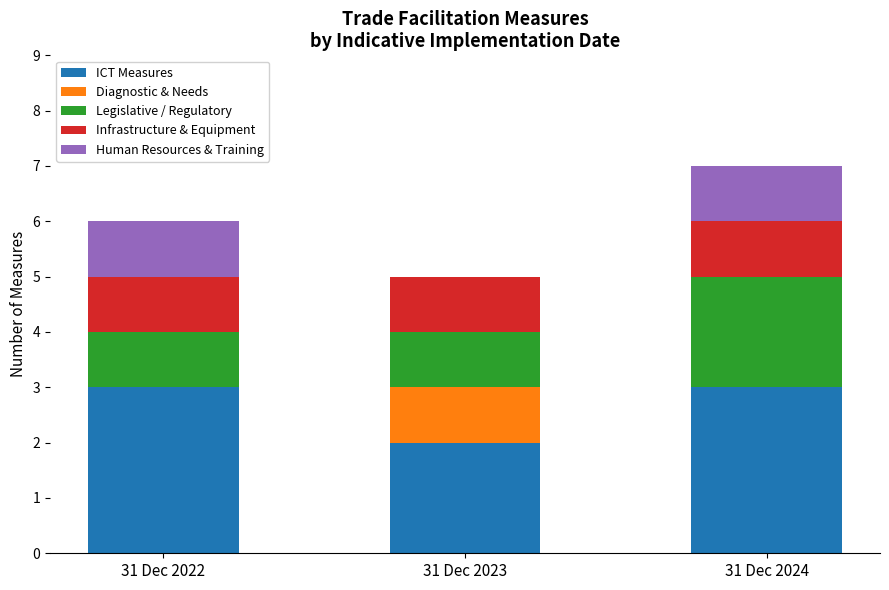

True or false: ICT Measures has a value of 3 at 31 Dec 2022.

True